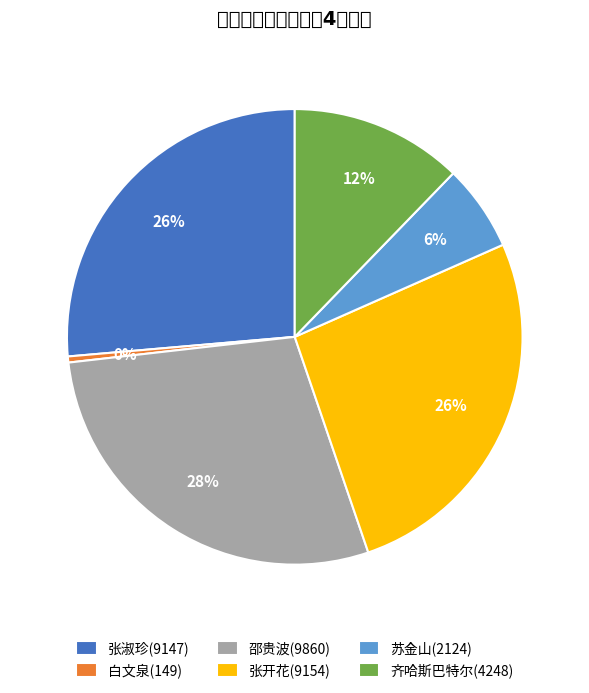

Which category has the biggest portion of the pie?

邵贵波(9860)